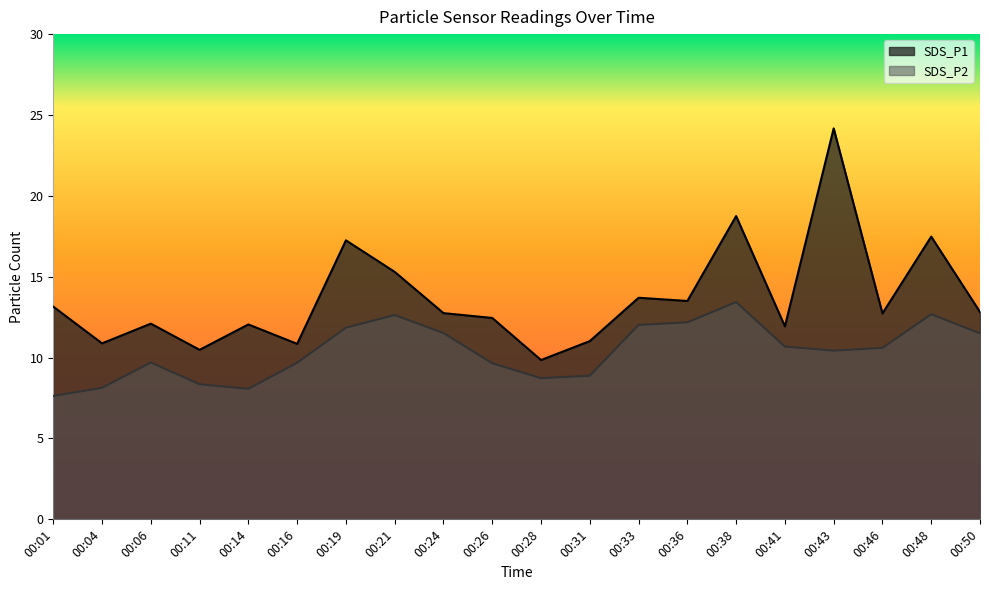

What is the sum of the SDS_P2 values at 00:04 and 00:21?

20.8